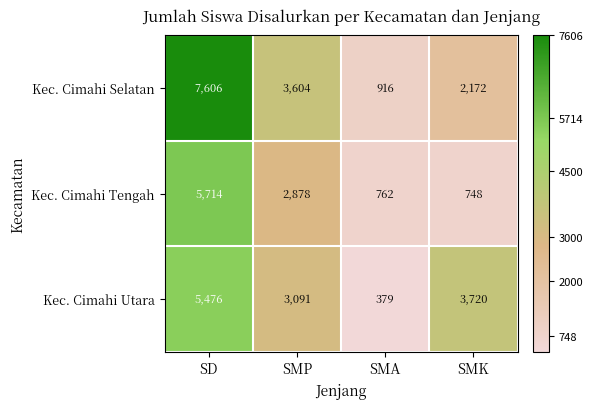

What is the sum of all Kec. Cimahi Utara values?

12666